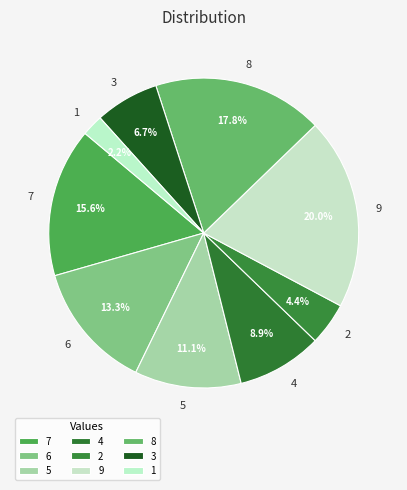

Count the number of slices in the pie.

9